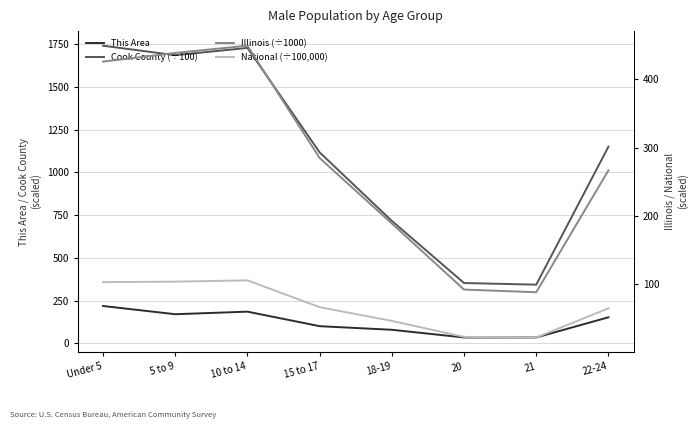

List the labels in order of National (÷100,000) value, smallest first.

21, 20, 18-19, 22-24, 15 to 17, Under 5, 5 to 9, 10 to 14